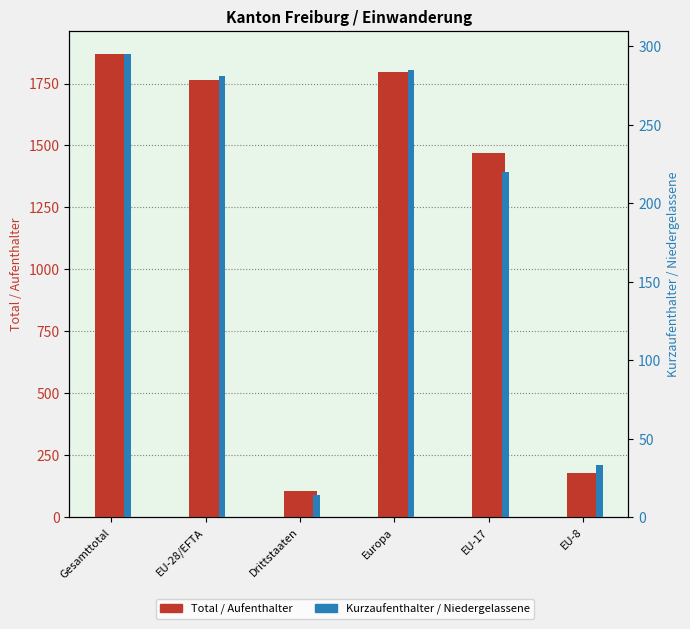

What is the label of the 2nd bar from the right?

EU-17